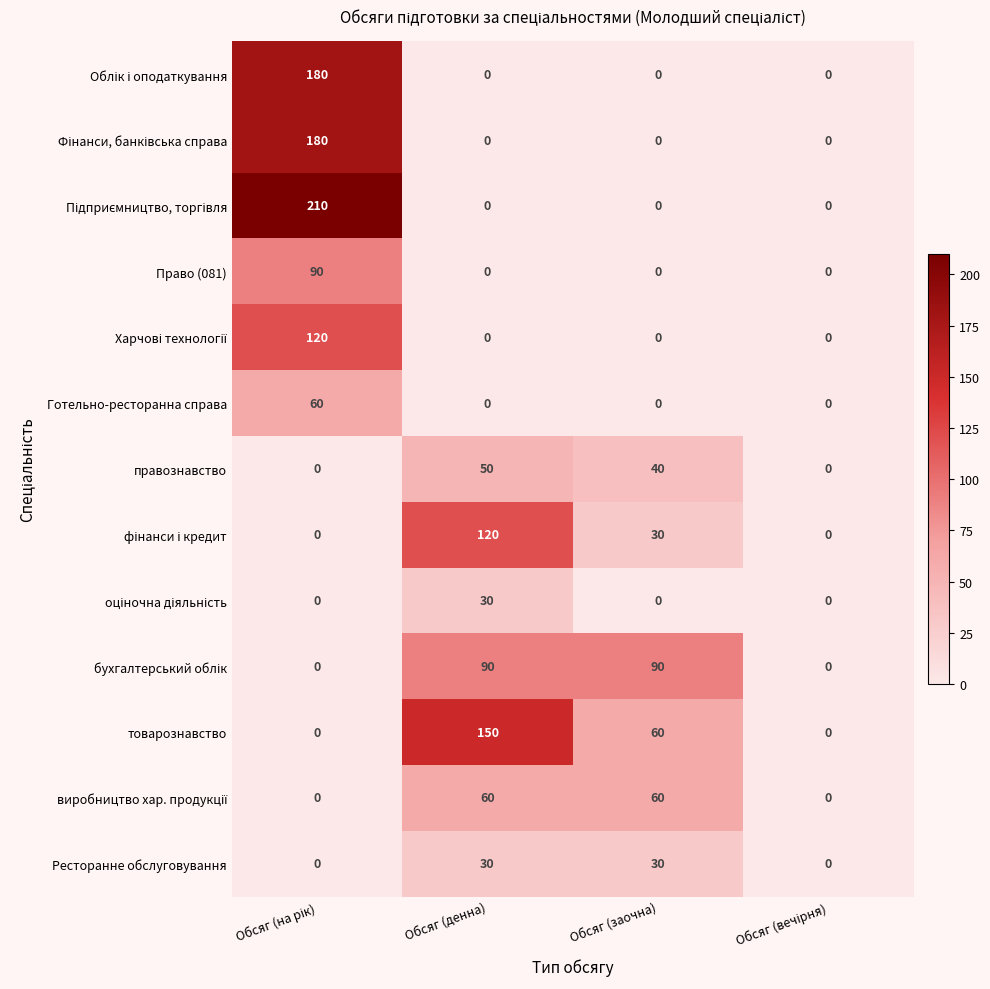

What is the difference between the maximum and minimum values in the товарознавство series?

150